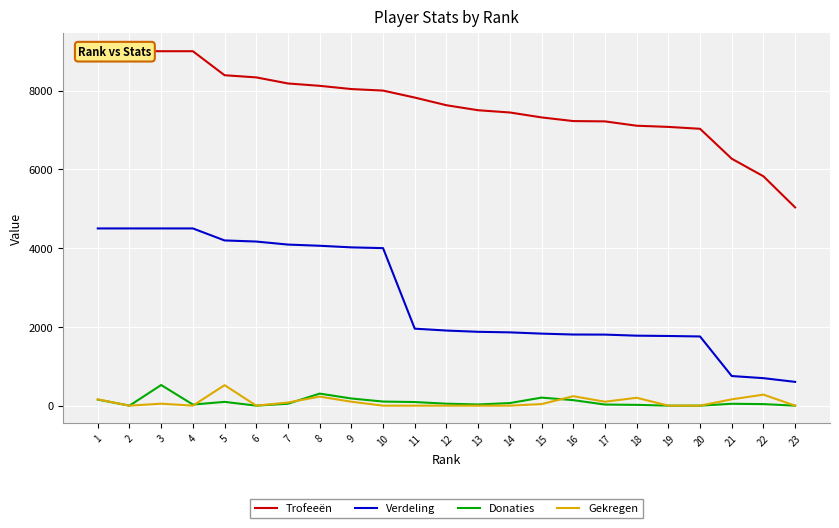

What is the sum of all Gekregen values?

2160